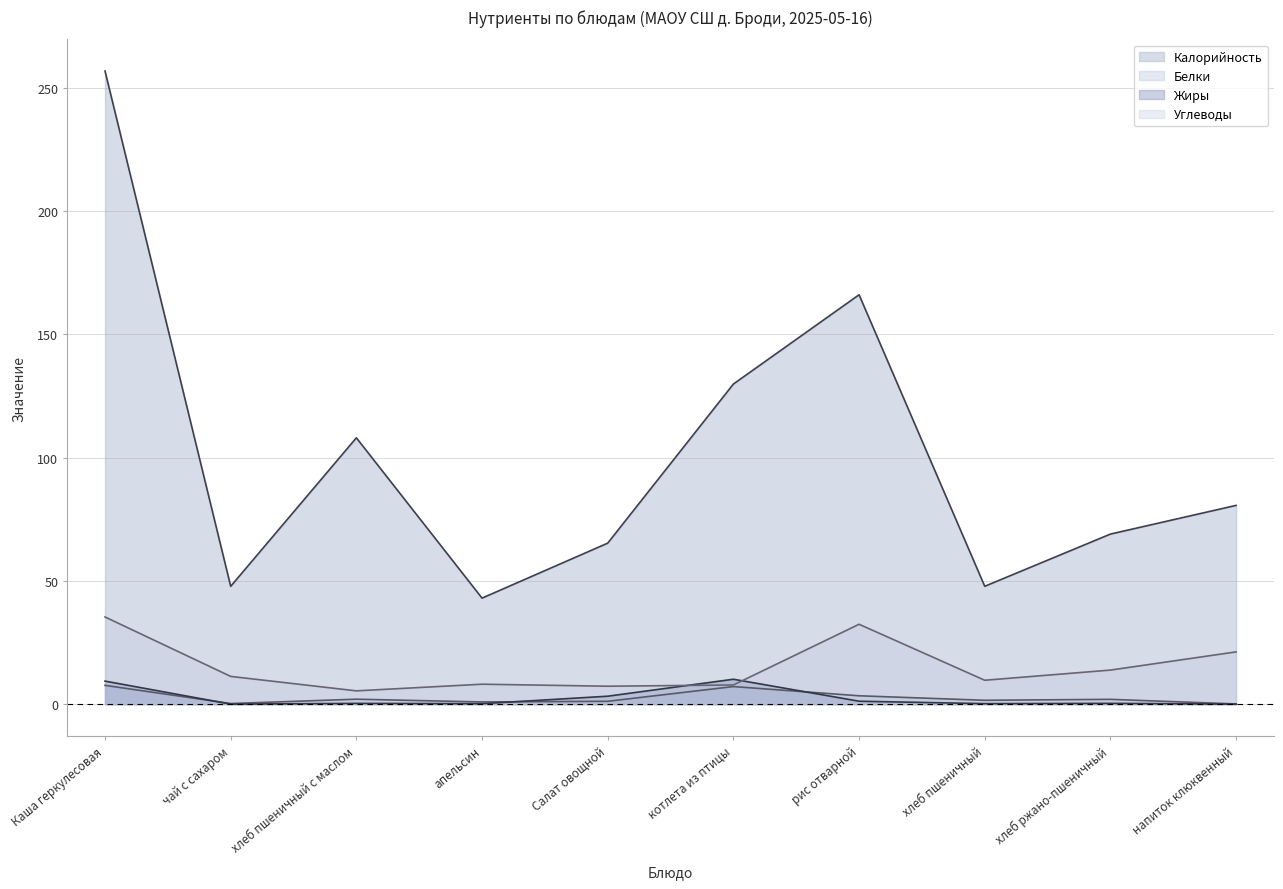

Reading right to left, list all the values displayed in this chart.

Калорийность: напиток клюквенный=80.6	хлеб ржано-пшеничный=69.0	хлеб пшеничный=47.8	рис отварной=166.0	котлета из птицы=129.8	Салат овощной=65.3	апельсин=43.0	хлеб пшеничный с маслом=108.0	чай с сахаром=47.8	Каша геркулесовая=256.7
Белки: напиток клюквенный=0.1	хлеб ржано-пшеничный=2.0	хлеб пшеничный=1.6	рис отварной=3.4	котлета из птицы=7.1	Салат овощной=1.2	апельсин=0.9	хлеб пшеничный с маслом=2.0	чай с сахаром=0.3	Каша геркулесовая=7.6
Жиры: напиток клюквенный=0.0	хлеб ржано-пшеничный=0.3	хлеб пшеничный=0.2	рис отварной=1.2	котлета из птицы=10.1	Салат овощной=3.2	апельсин=0.2	хлеб пшеничный с маслом=0.3	чай с сахаром=0.0	Каша геркулесовая=9.3
Углеводы: напиток клюквенный=21.2	хлеб ржано-пшеничный=13.8	хлеб пшеничный=9.7	рис отварной=32.4	котлета из птицы=7.8	Салат овощной=7.3	апельсин=8.1	хлеб пшеничный с маслом=5.4	чай с сахаром=11.3	Каша геркулесовая=35.4